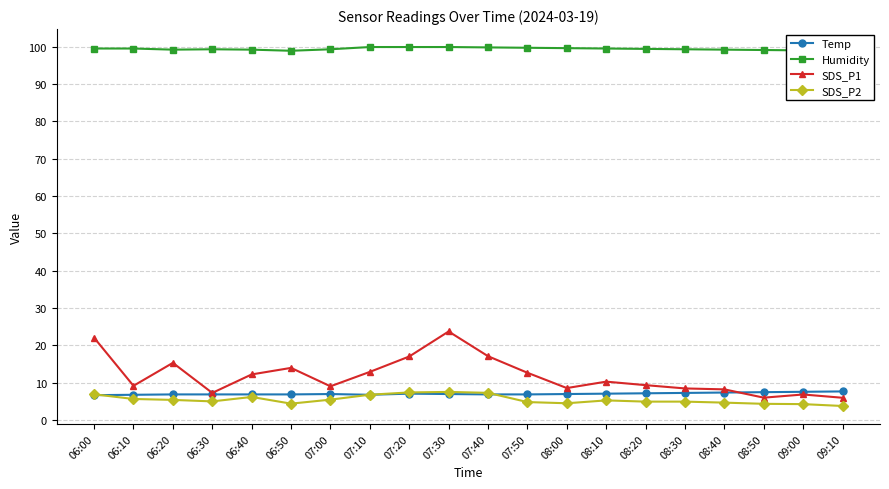

At which label does SDS_P2 reach its minimum?

09:10